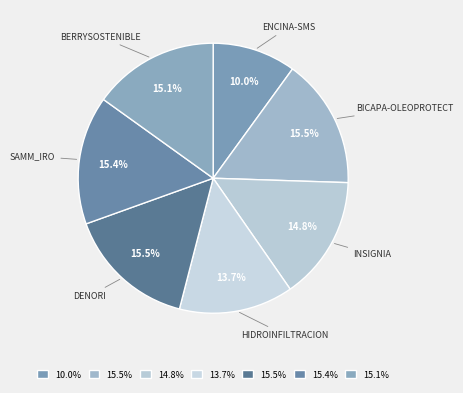

To the nearest percent, what percentage of the pie is SAMM_IRO?

15%